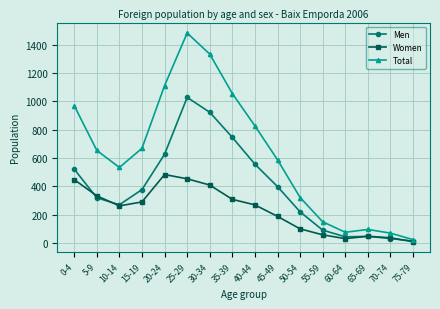

Is the value of Men at 30-34 greater than the value of Total at 75-79?

Yes